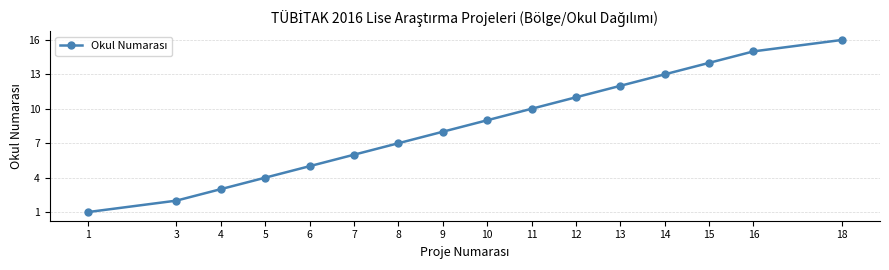

Which has a higher value, 5 or 16?

16